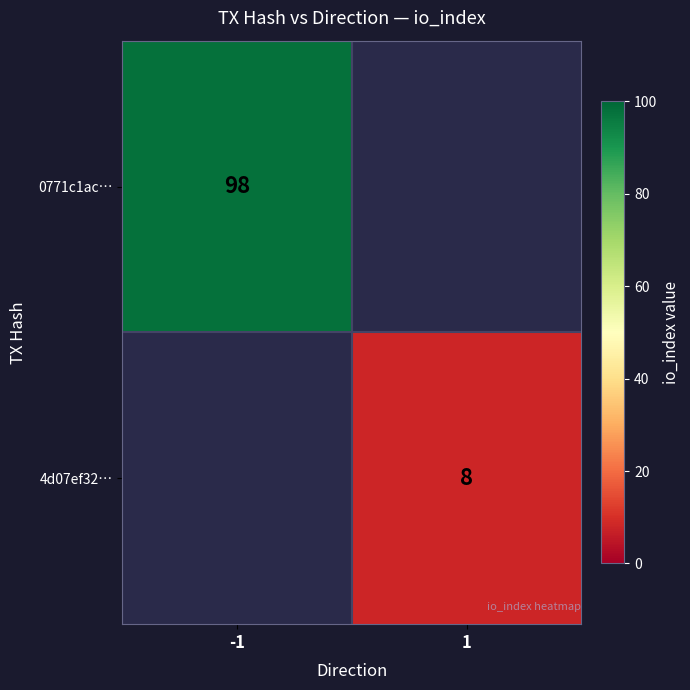

Is the value of 0771c1ac… at -1 greater than the value of 4d07ef32… at 1?

Yes